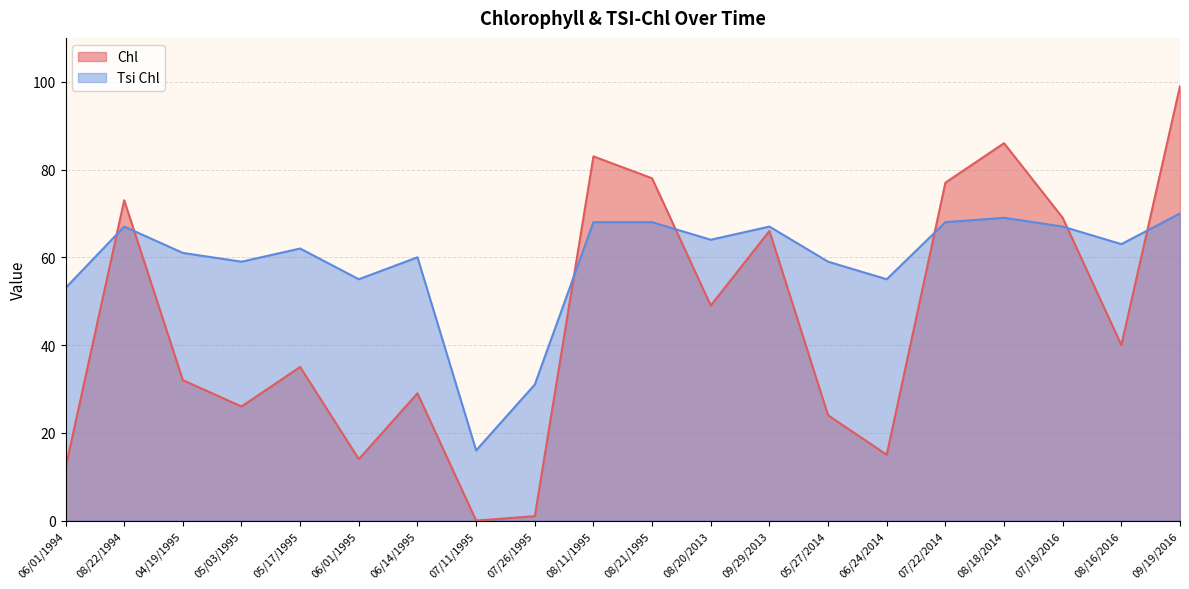

What is the difference between the highest and lowest values at 08/18/2014?

17